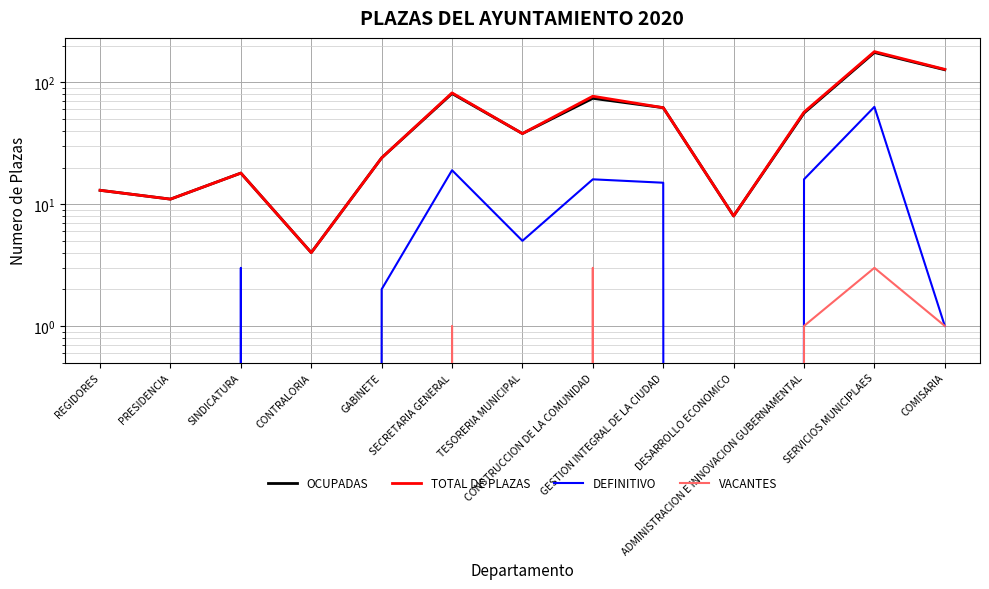

Which series has the largest range (max minus min)?

TOTAL DE PLAZAS